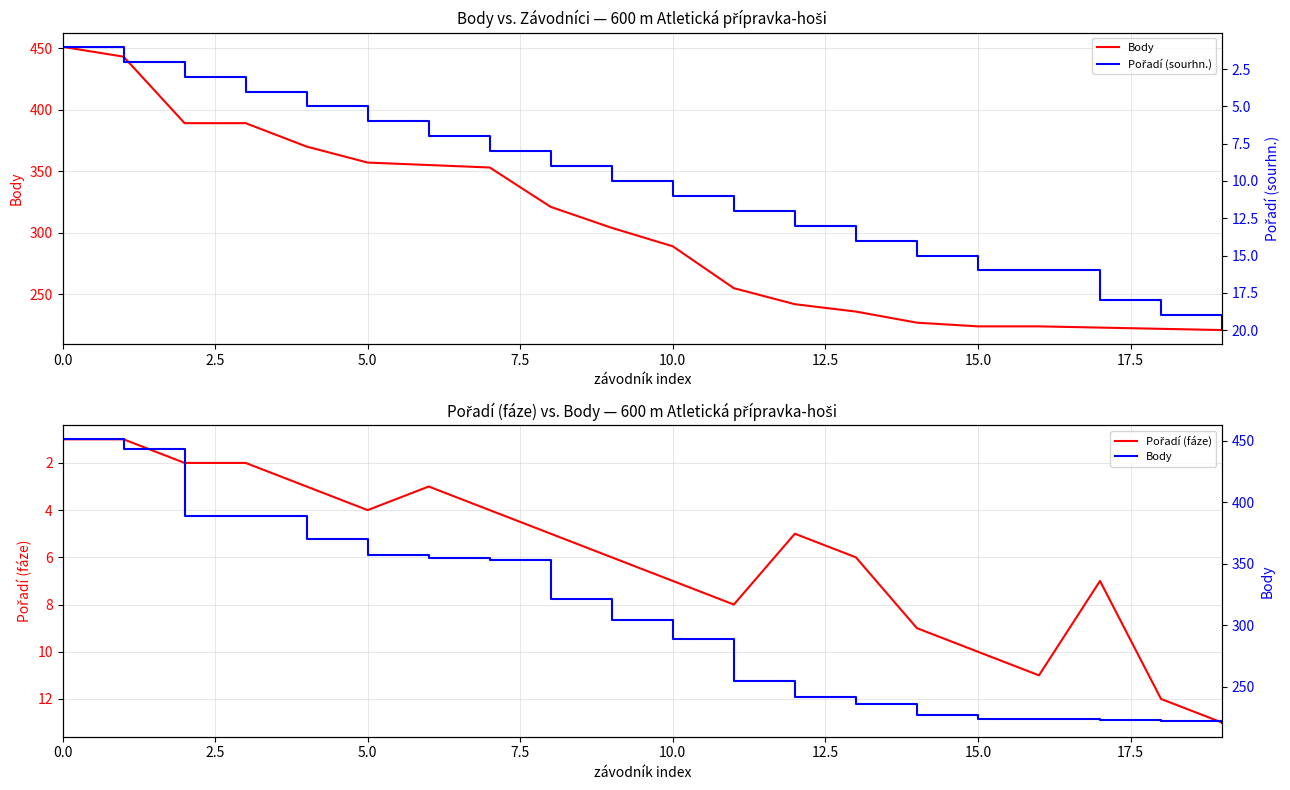

Does the chart display data point markers on the line(s)?

No